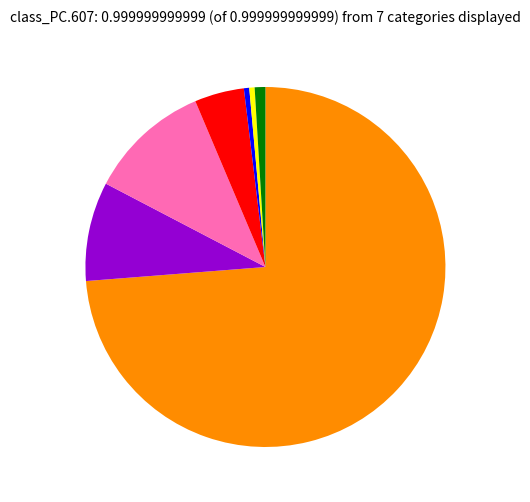

How many slices are in this pie chart?

7